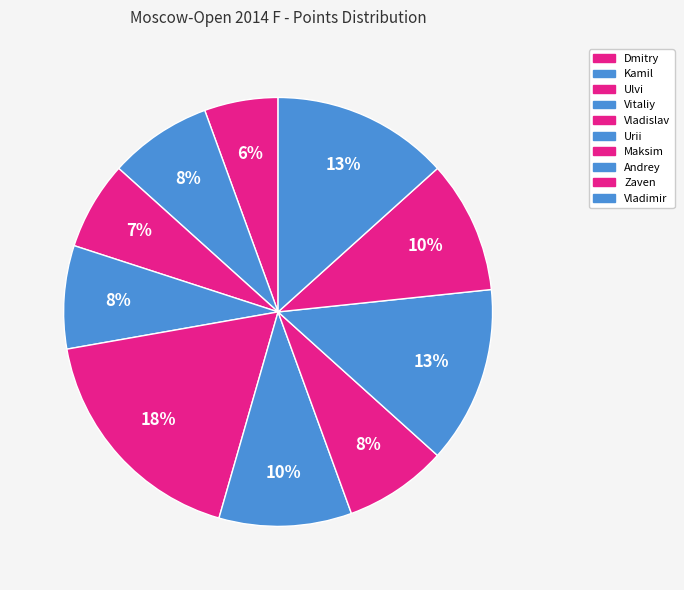

How many segments does this pie chart have?

10